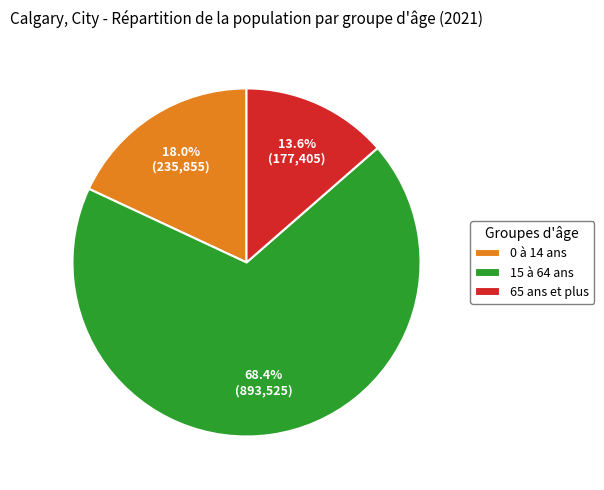

Which slice is the smallest?

65 ans et plus